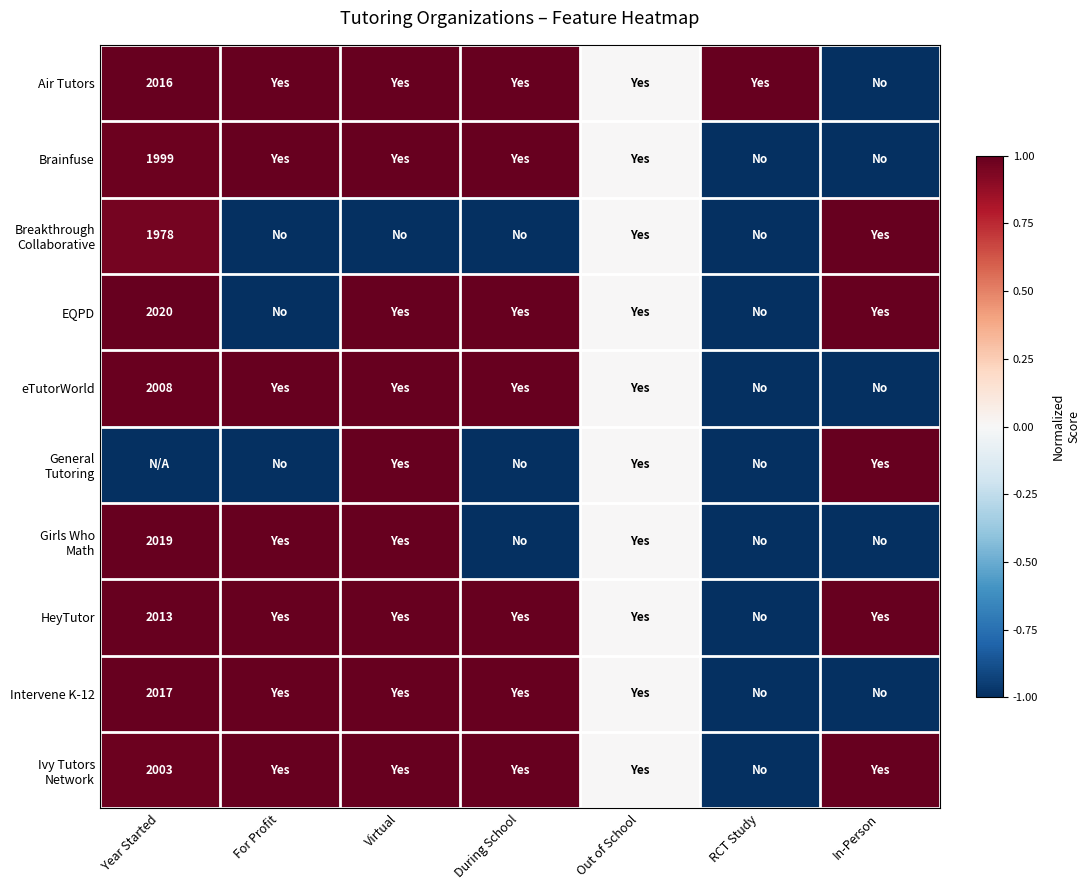

What is the average value of the Brainfuse series?

0.3